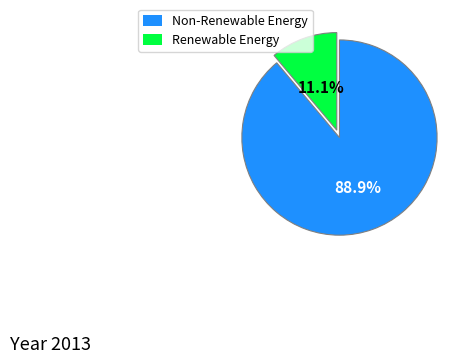

How many segments does this pie chart have?

2